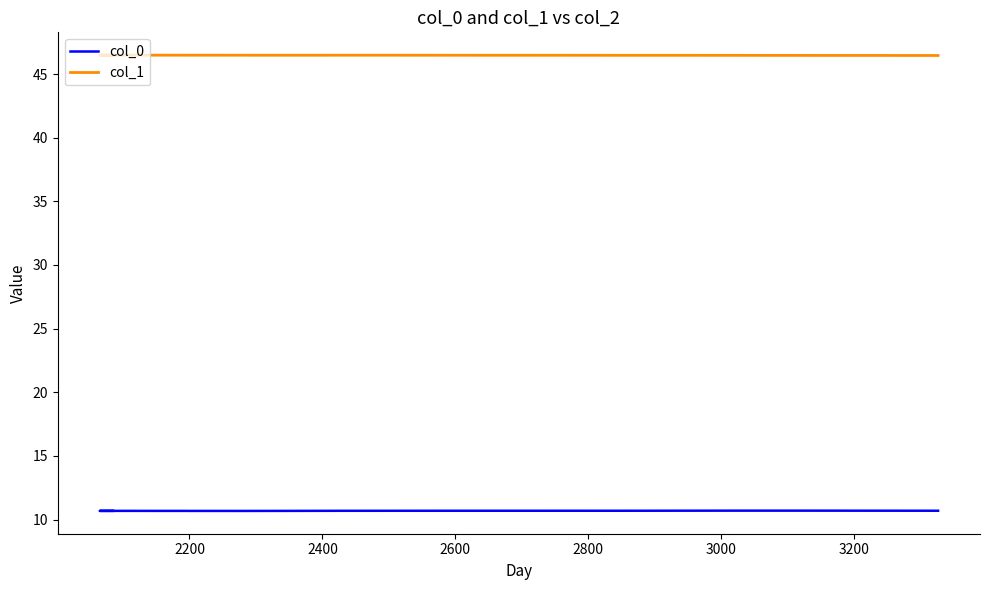

Reading left to right, extract all data points from this chart.

col_0: 10.7	10.7	10.7	10.7	10.7	10.7	10.7	10.7	10.7	10.7	10.7	10.7	10.7	10.7	10.7	10.7	10.7	10.7	10.7	10.7	10.7	10.7	10.7	10.7	10.7	10.7	10.7	10.7	10.7	10.7	10.7	10.7	10.7	10.7
col_1: 46.5	46.5	46.5	46.5	46.5	46.5	46.5	46.5	46.5	46.5	46.5	46.5	46.5	46.5	46.5	46.5	46.5	46.5	46.5	46.5	46.5	46.5	46.5	46.5	46.5	46.5	46.5	46.5	46.5	46.5	46.5	46.5	46.5	46.5